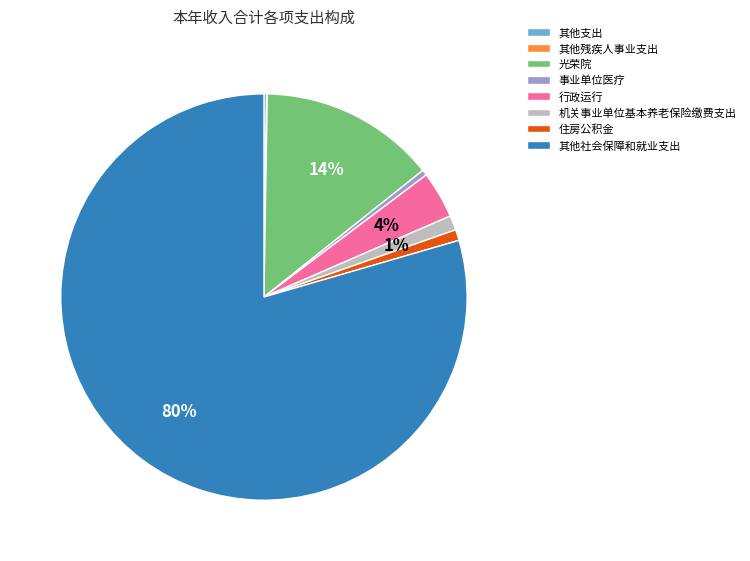

The 光荣院 slice represents 14% of the pie. True or false?

True